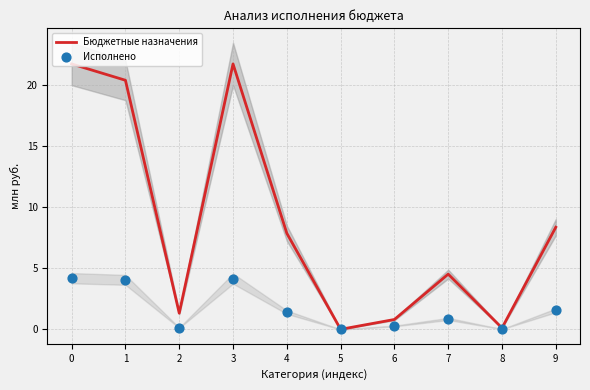

Which series has the widest spread of Y values?

Бюджетные назначения